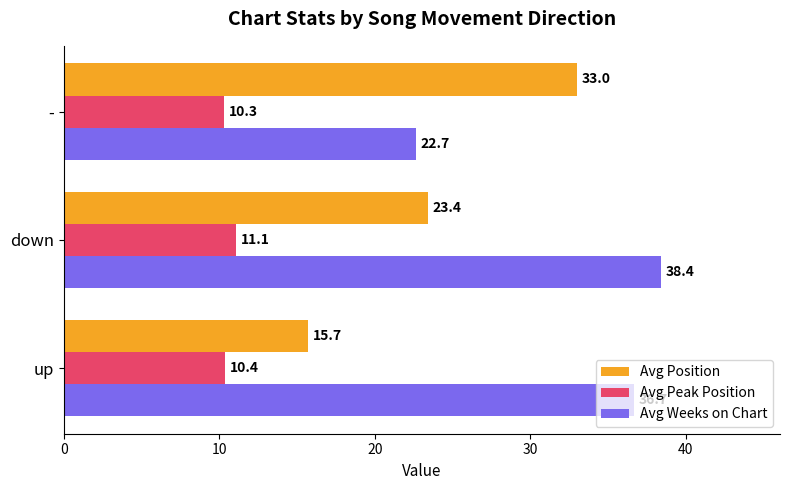

At how many categories does at least one series exceed 27?

3